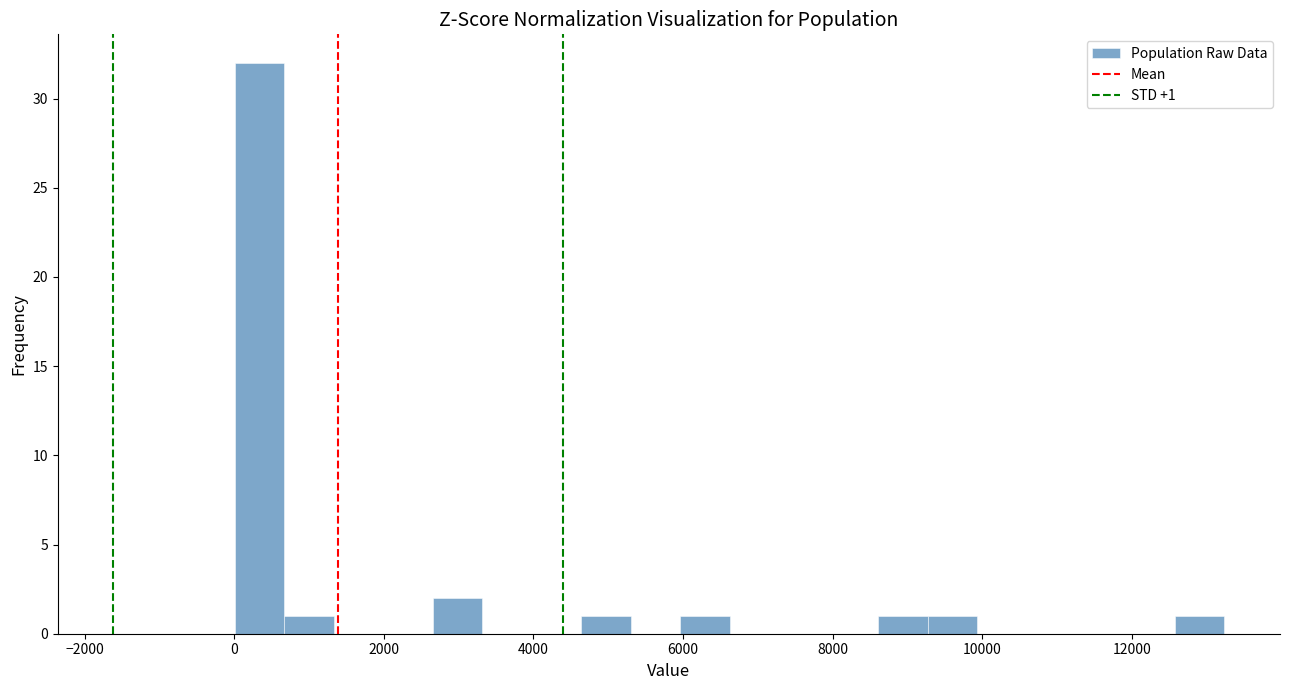

Read against the x-axis, roughly where is the centre of the tallest bar?

400